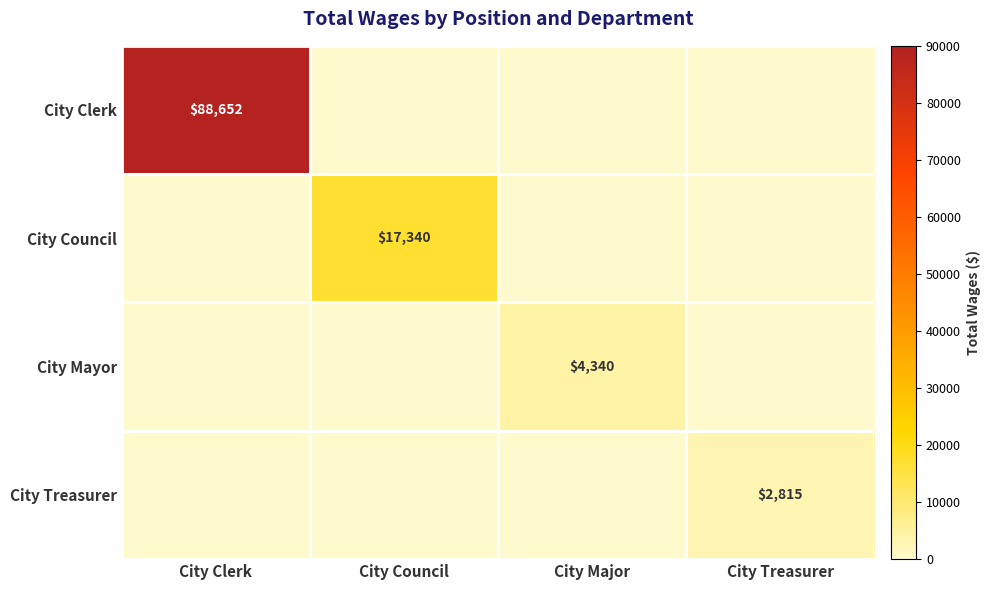

Between City Council and City Treasurer, which series saw the biggest shift?

City Council